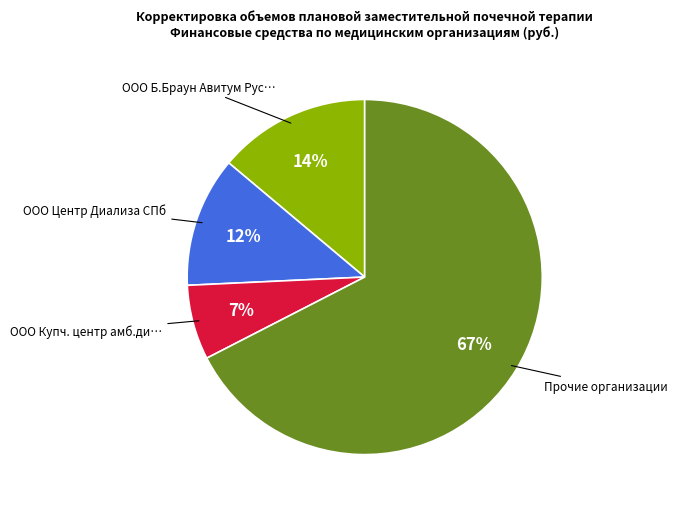

To the nearest percent, what is the average slice percentage?

25%